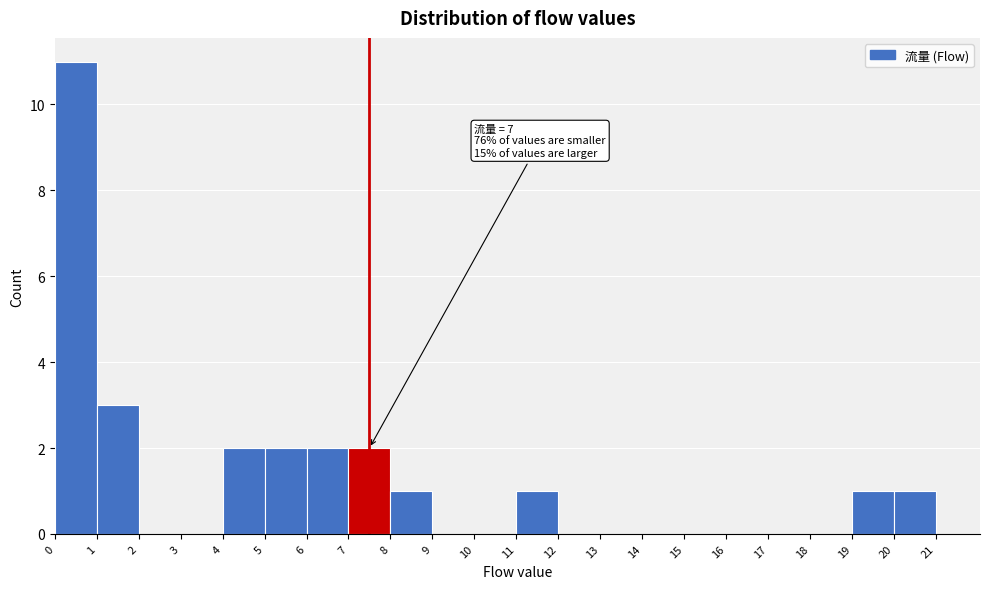

Which range on the x-axis has the tallest bar?

0 to 1